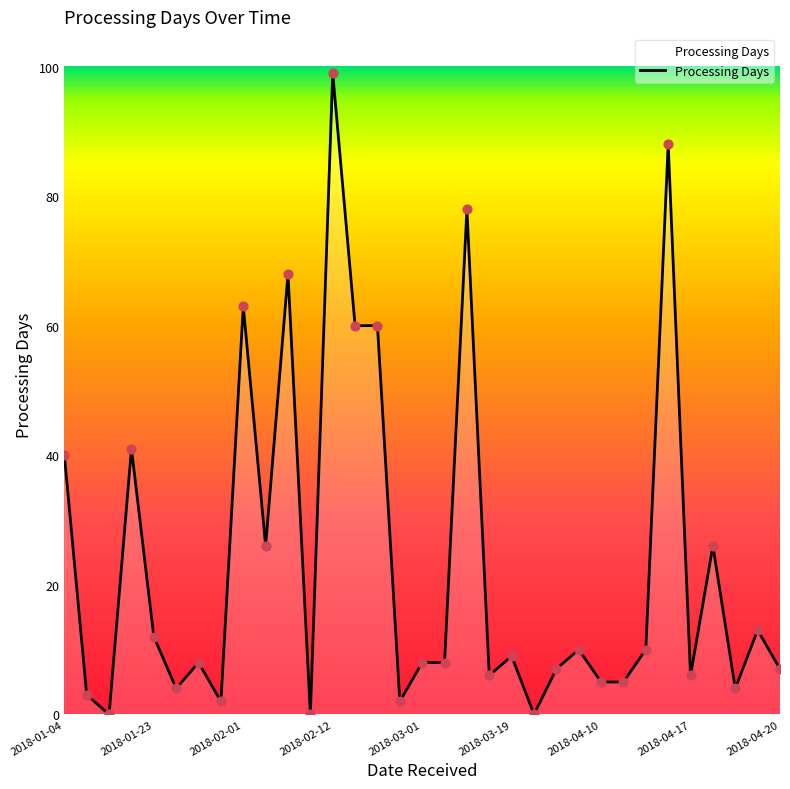

What is the maximum value shown in the chart?

99